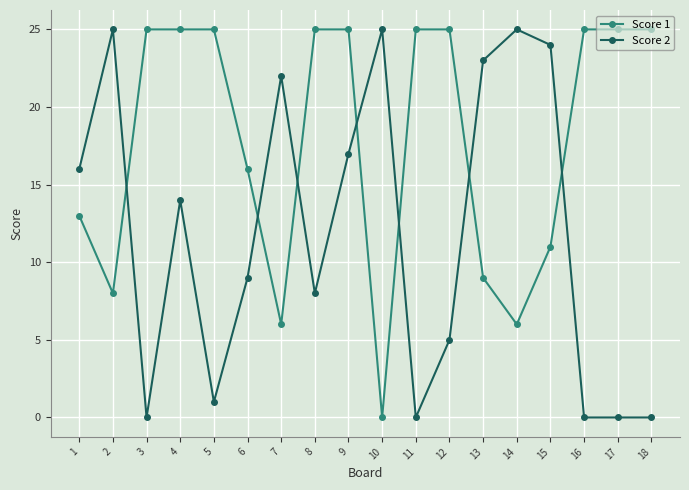

What is the greatest value displayed?

25